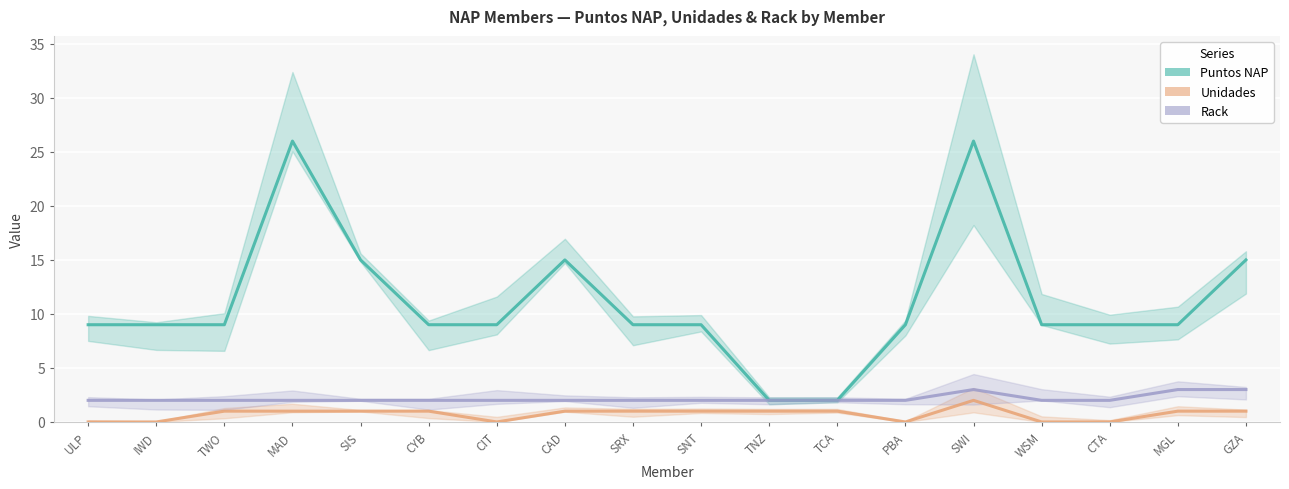

At how many categories does at least one series exceed 12?

5